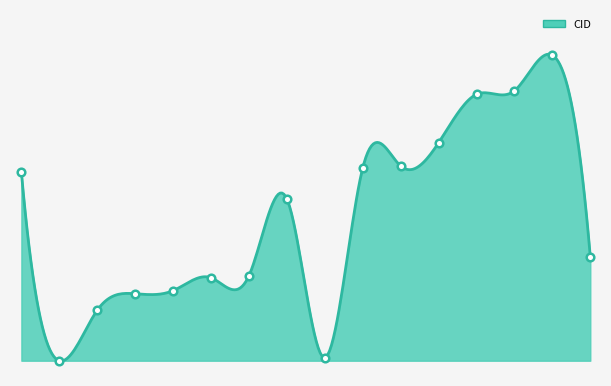

What is the ratio of the value at 3483 to the value at 3475?

1.0